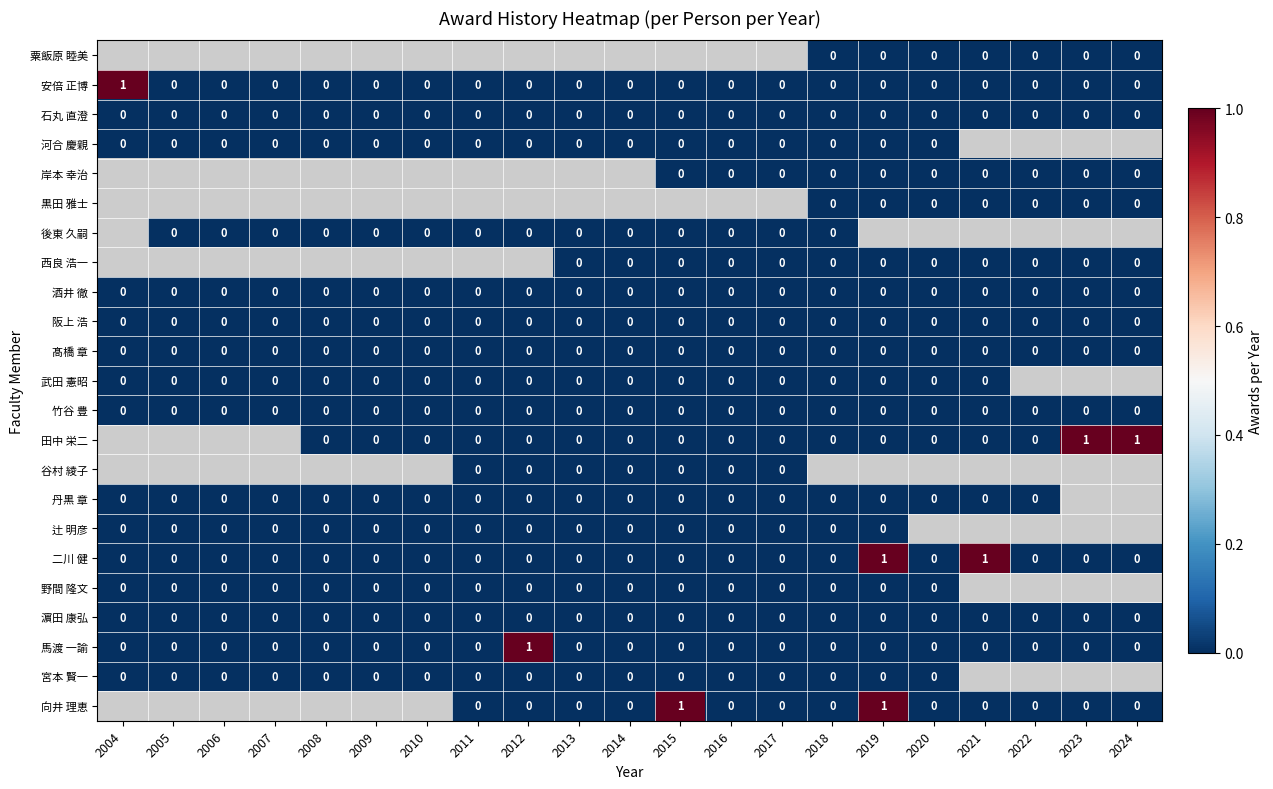

True or false: 酒井 徹 has a value of 0 at 2018.

True